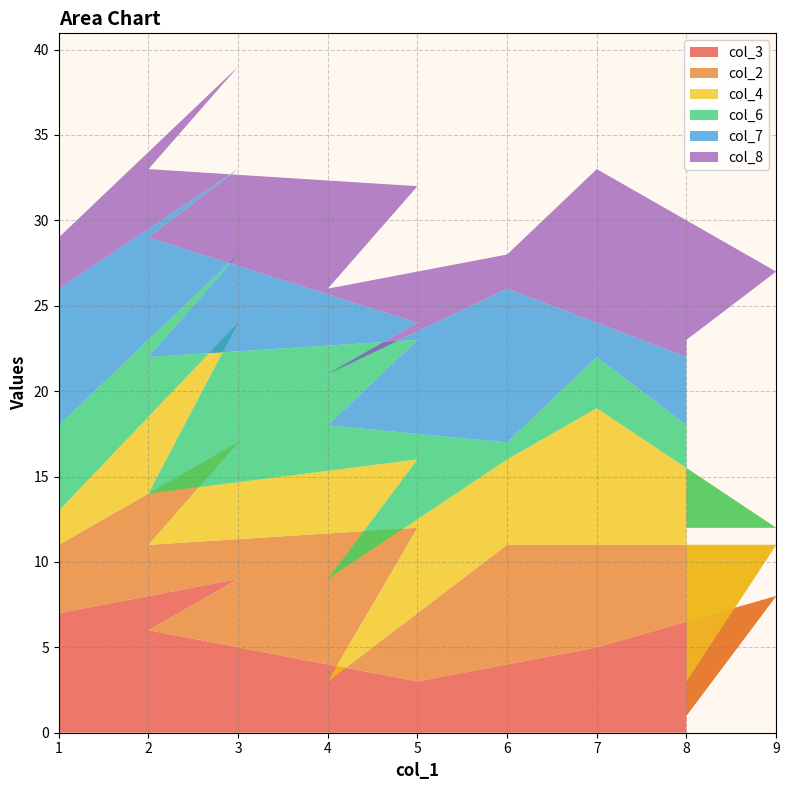

Reading left to right, transcribe all the data shown in this chart.

col_3: 8=1	9=8	7=5	6=4	4=2	5=3	2=6	3=9	1=7
col_2: 8=2	9=3	7=6	6=7	4=1	5=9	2=5	3=8	1=4
col_4: 8=9	9=1	7=8	6=5	4=6	5=4	2=3	3=7	1=2
col_6: 8=6	9=2	7=3	6=1	4=9	5=7	2=8	3=4	1=5
col_7: 8=4	9=6	7=2	6=9	4=3	5=1	2=7	3=5	1=8
col_8: 8=1	9=7	7=9	6=2	4=5	5=8	2=4	3=6	1=3